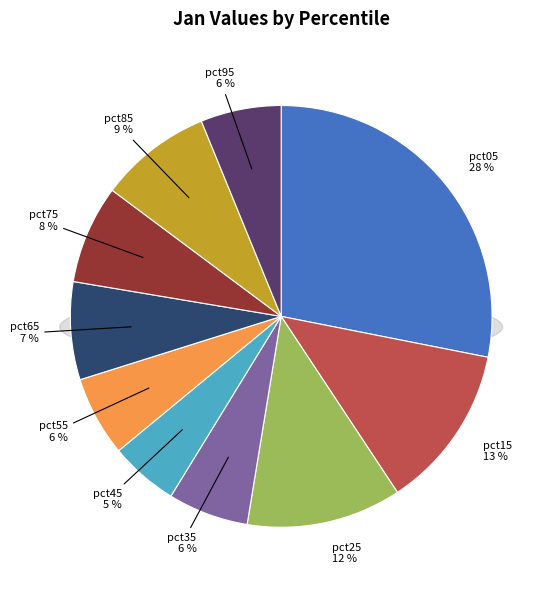

How many segments does this pie chart have?

10